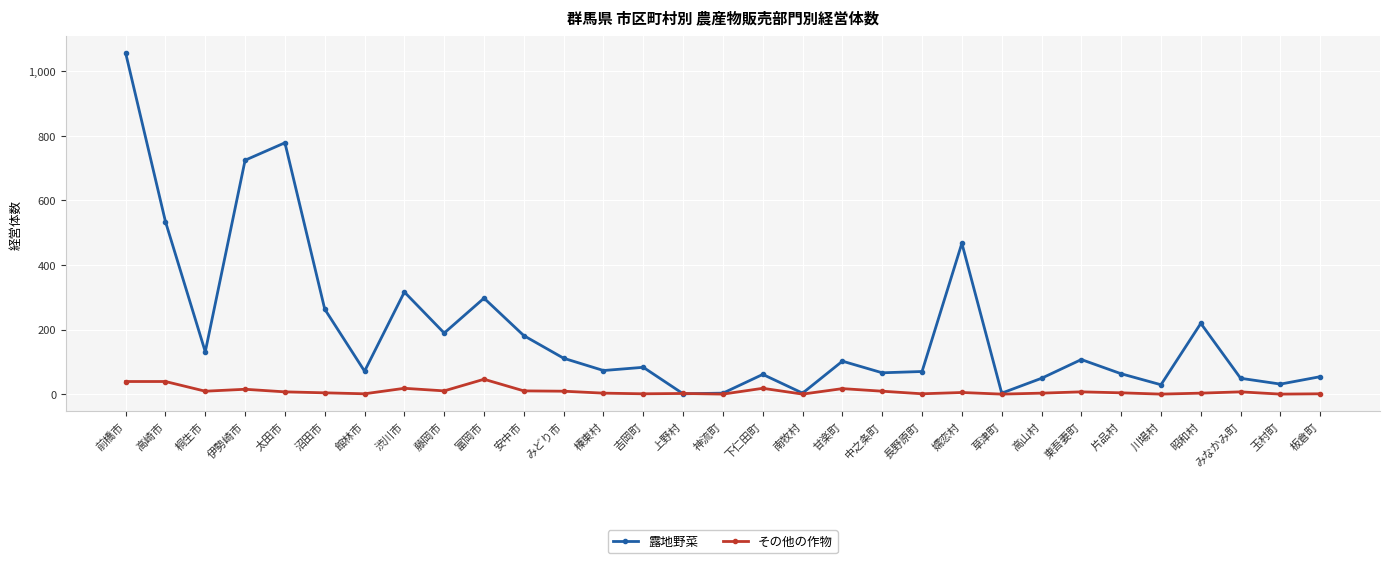

List the series in order of their peak value, highest first.

露地野菜, その他の作物